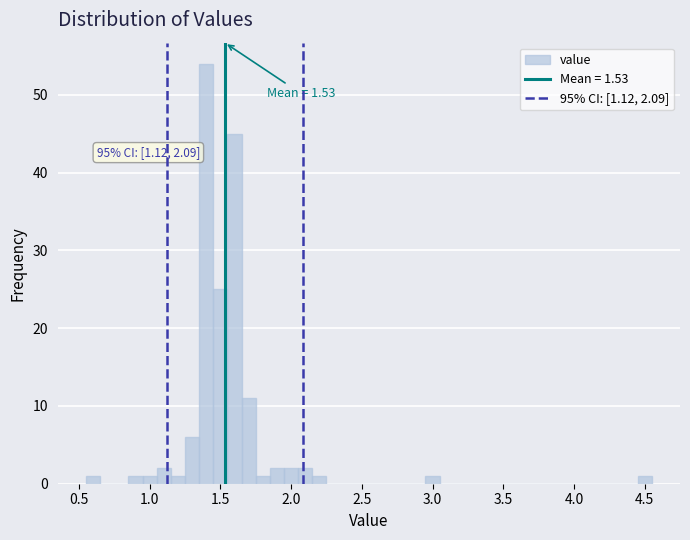

Read against the x-axis, roughly where is the centre of the tallest bar?

1.40